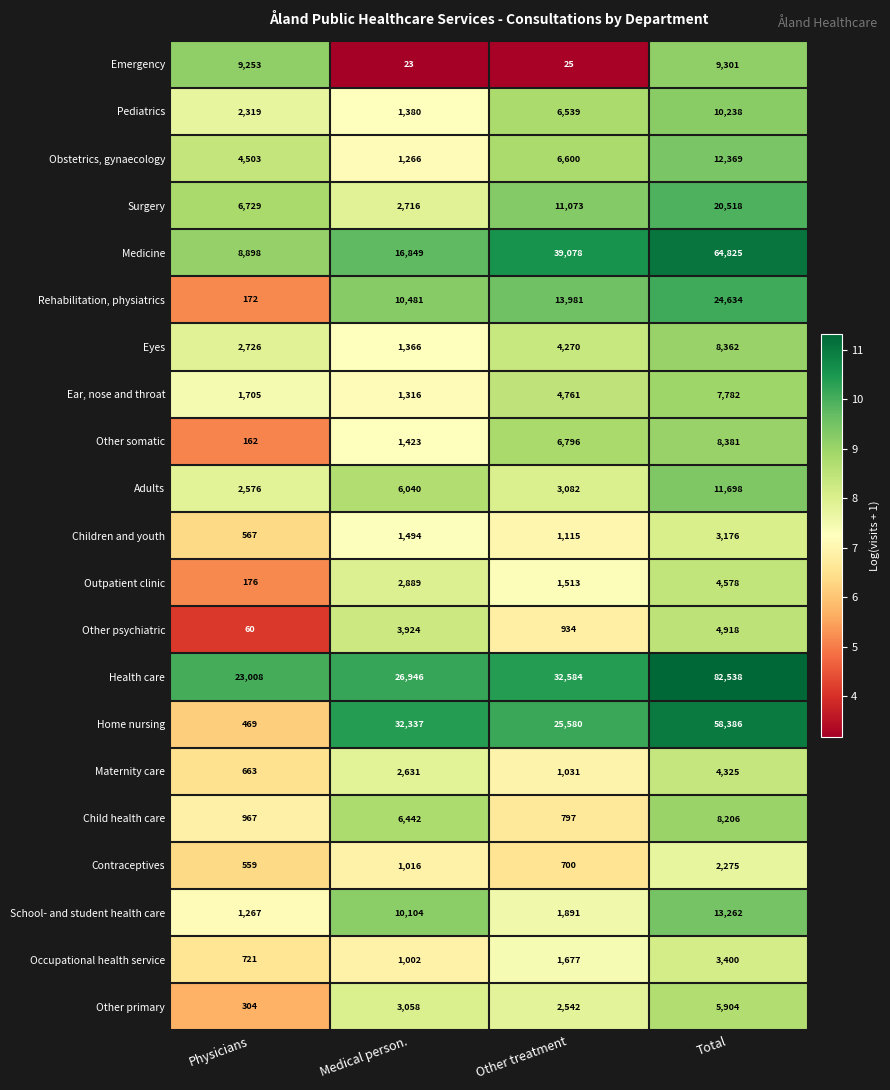

Count the Other psychiatric values in the range 934 to 4918.

3